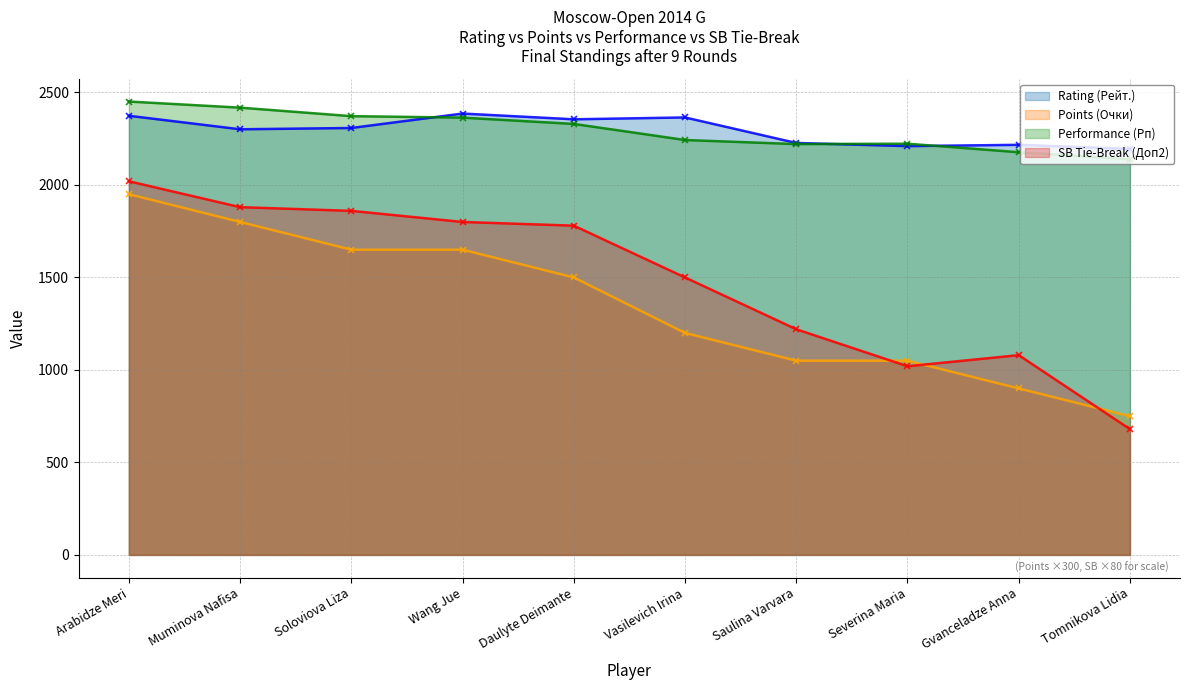

List the labels in order of Rating (Рейт.) value, smallest first.

Tomnikova Lidia, Severina Maria, Gvanceladze Anna, Saulina Varvara, Muminova Nafisa, Soloviova Liza, Daulyte Deimante, Vasilevich Irina, Arabidze Meri, Wang Jue